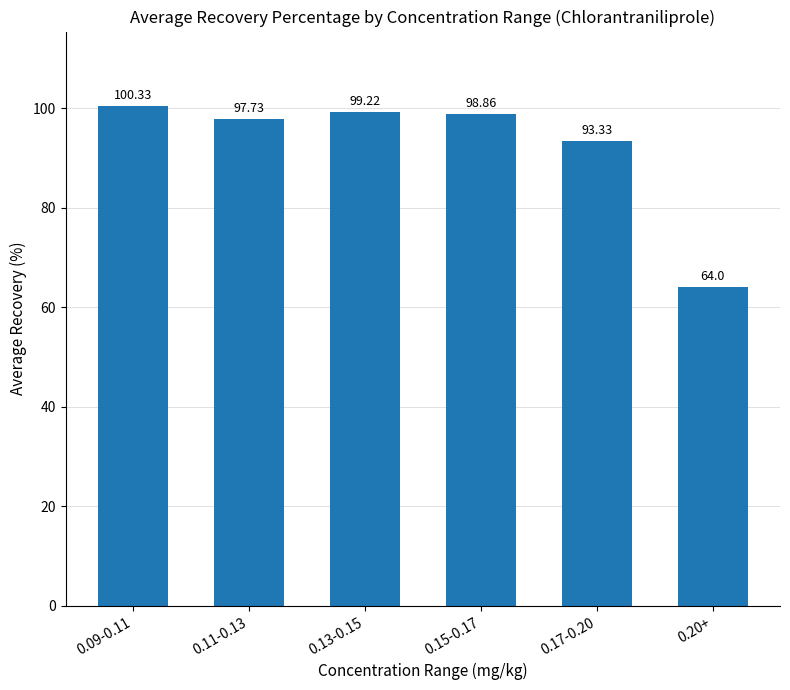

What is the label of the 3rd bar from the right?

0.15-0.17